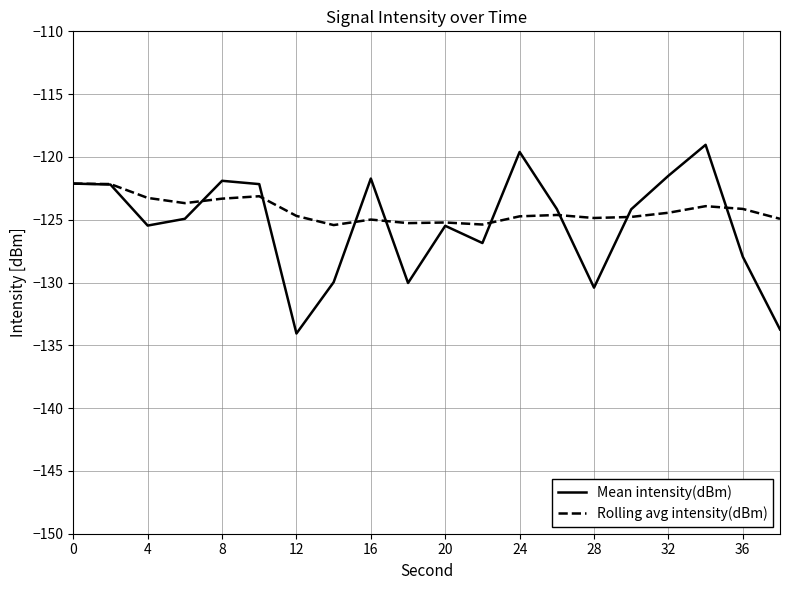

List the series in order of their peak value, lowest first.

Rolling avg intensity(dBm), Mean intensity(dBm)